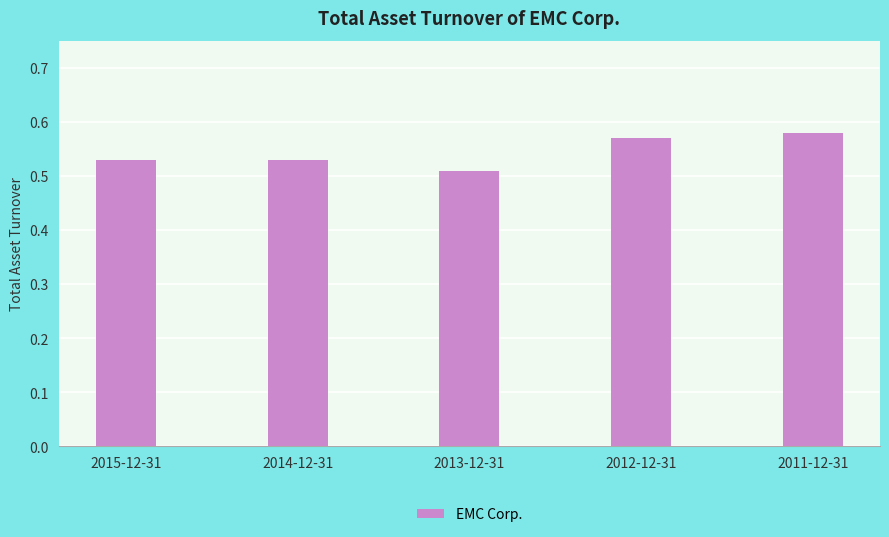

At which label is the value closest to 0?

2013-12-31